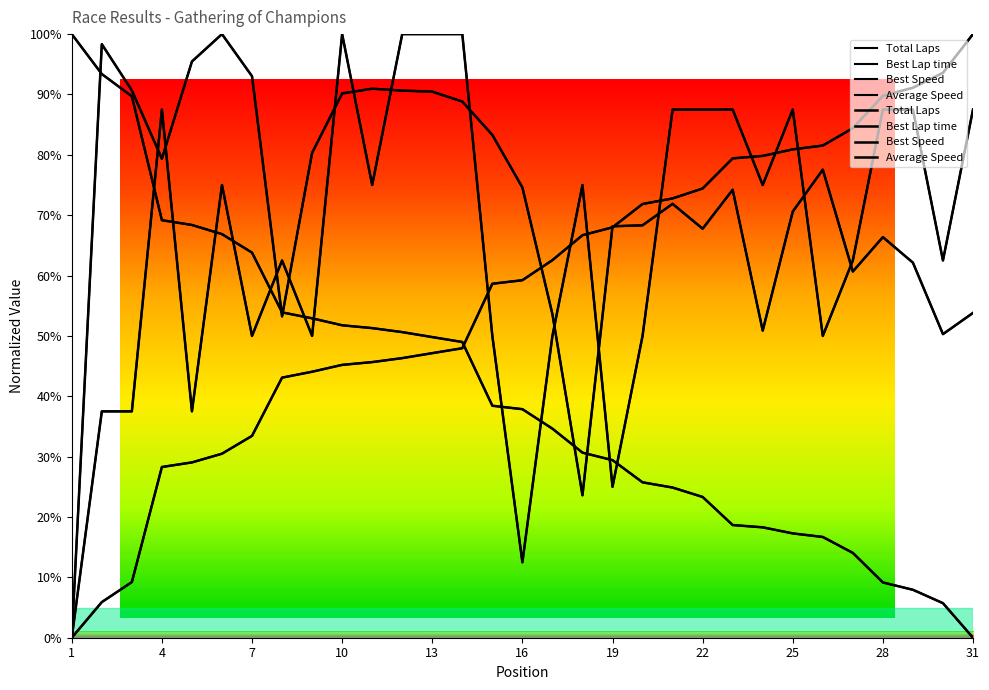

Between 21 and 19, which is larger?

21